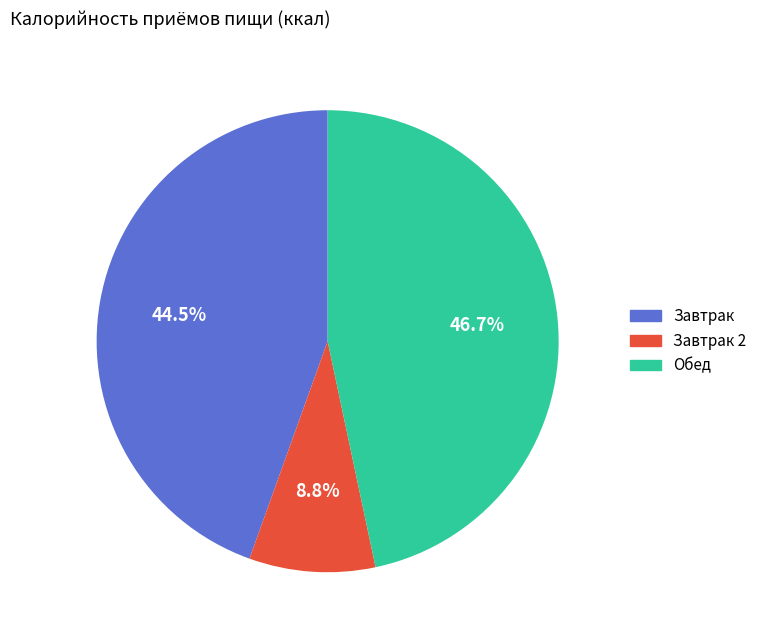

Is there any slice that represents more than half of the pie?

No